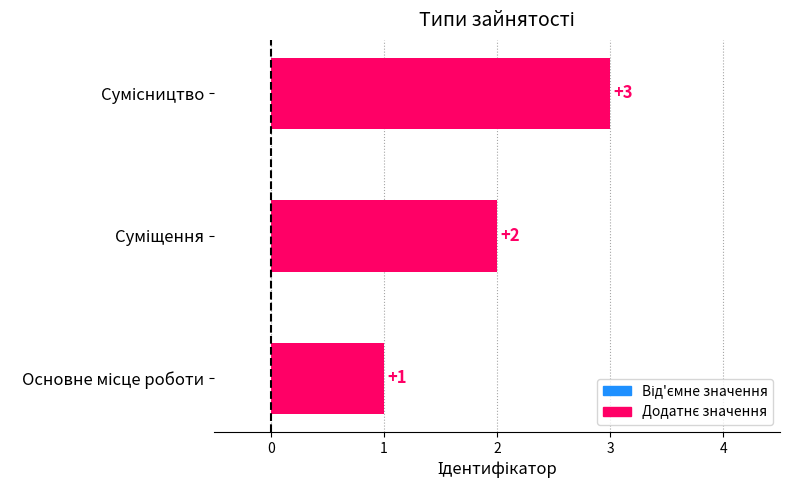

What is the greatest value displayed?

3